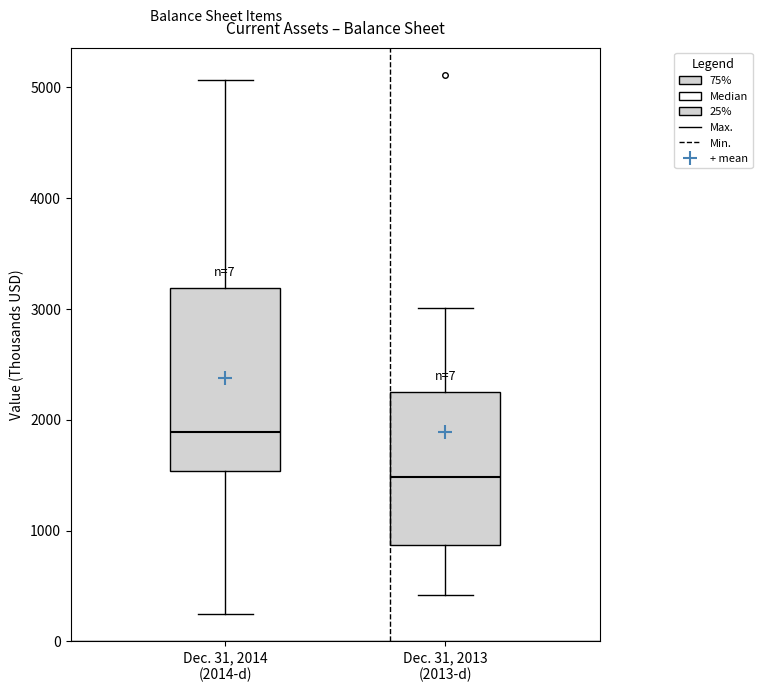

Comparing the boxes themselves (not the whiskers), which one is the tallest?

Dec. 31, 2014 (2014-d)